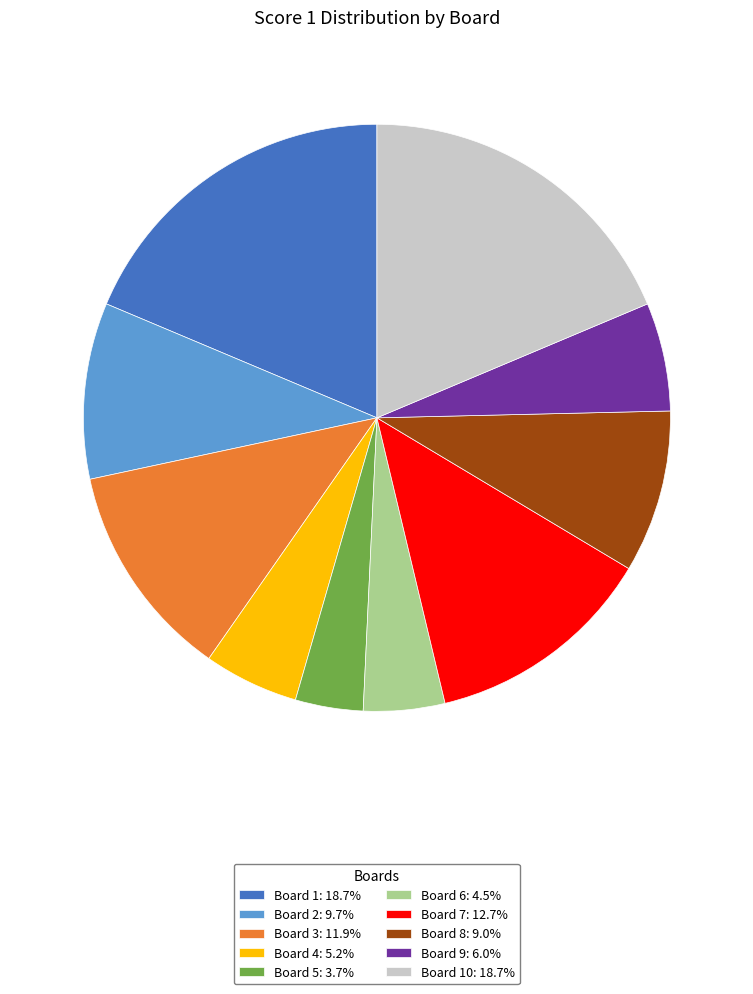

Is the sum of Board 8: 9.0% and Board 6: 4.5% greater than half?

No